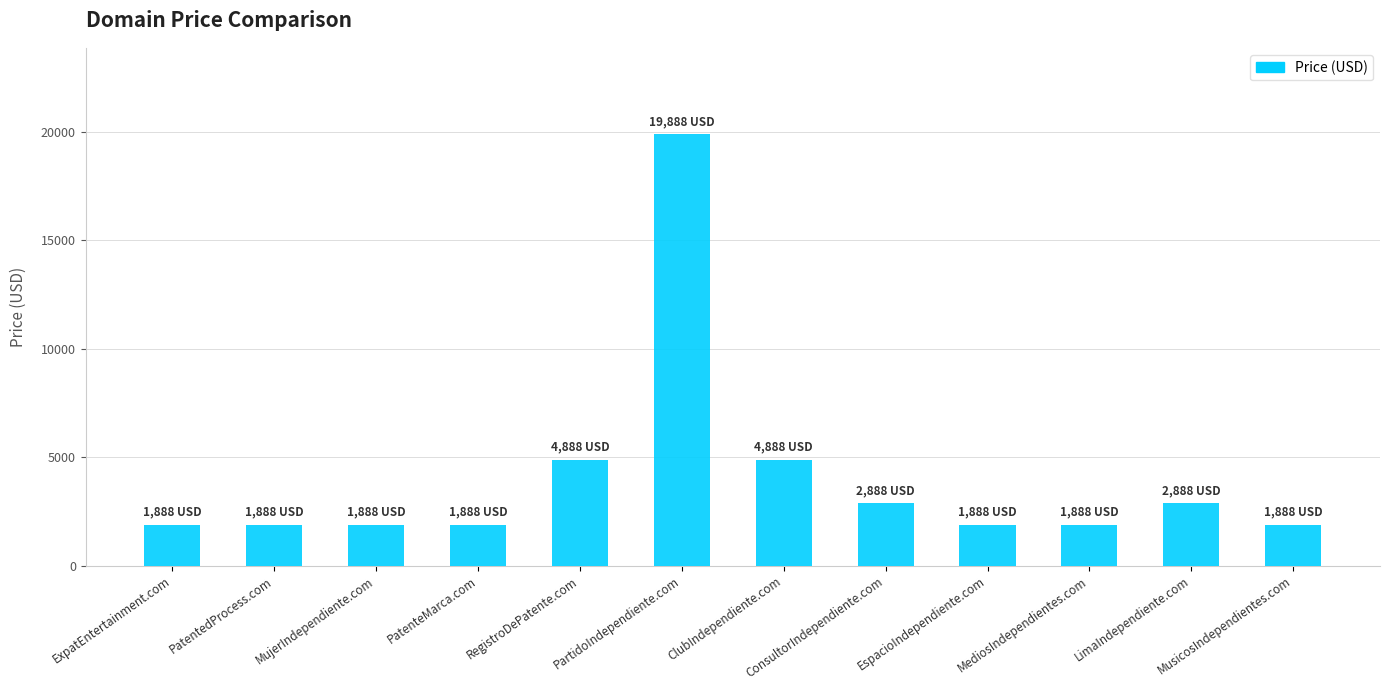

Is it true that the value at PartidoIndependiente.com is 12962?

False